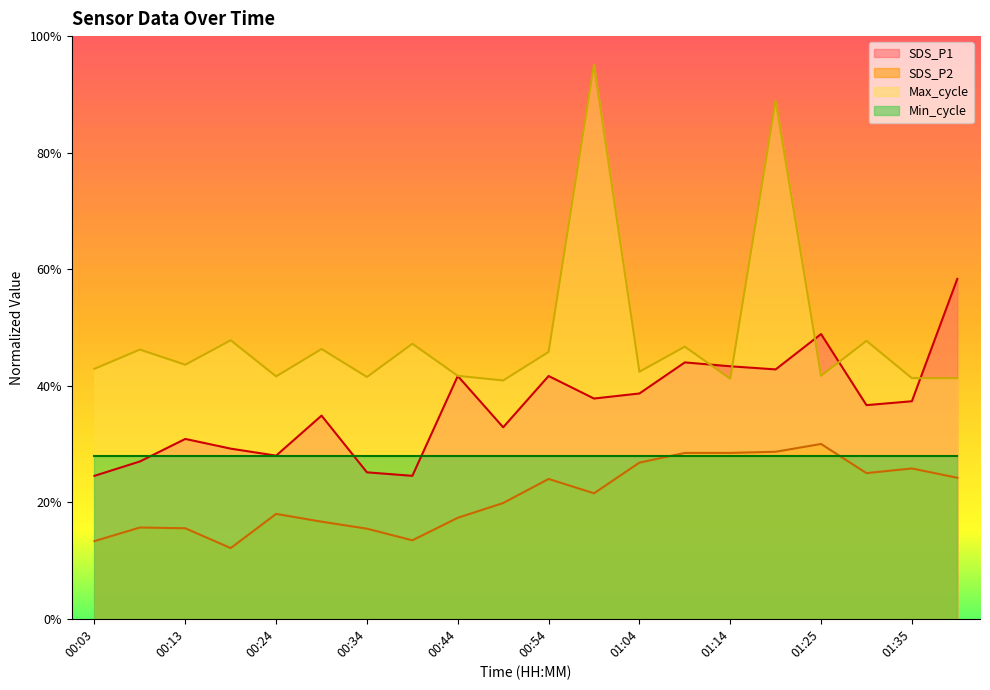

What is the spread (max minus min) of values at 01:40?

0.3